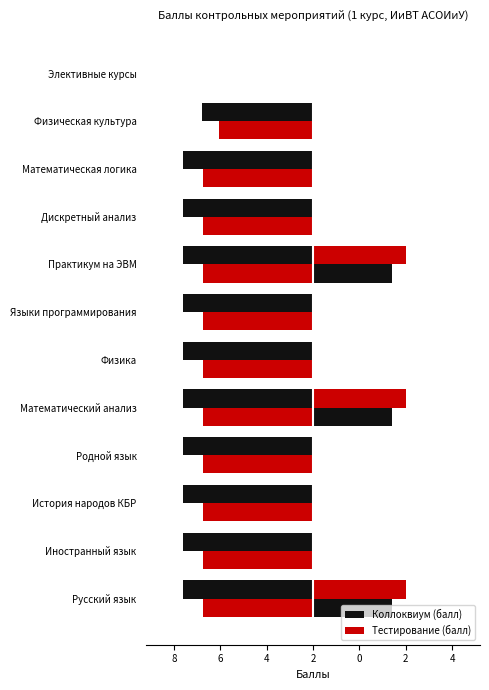

What are all the series names shown in the legend?

Коллоквиум (балл), Тестирование (балл)